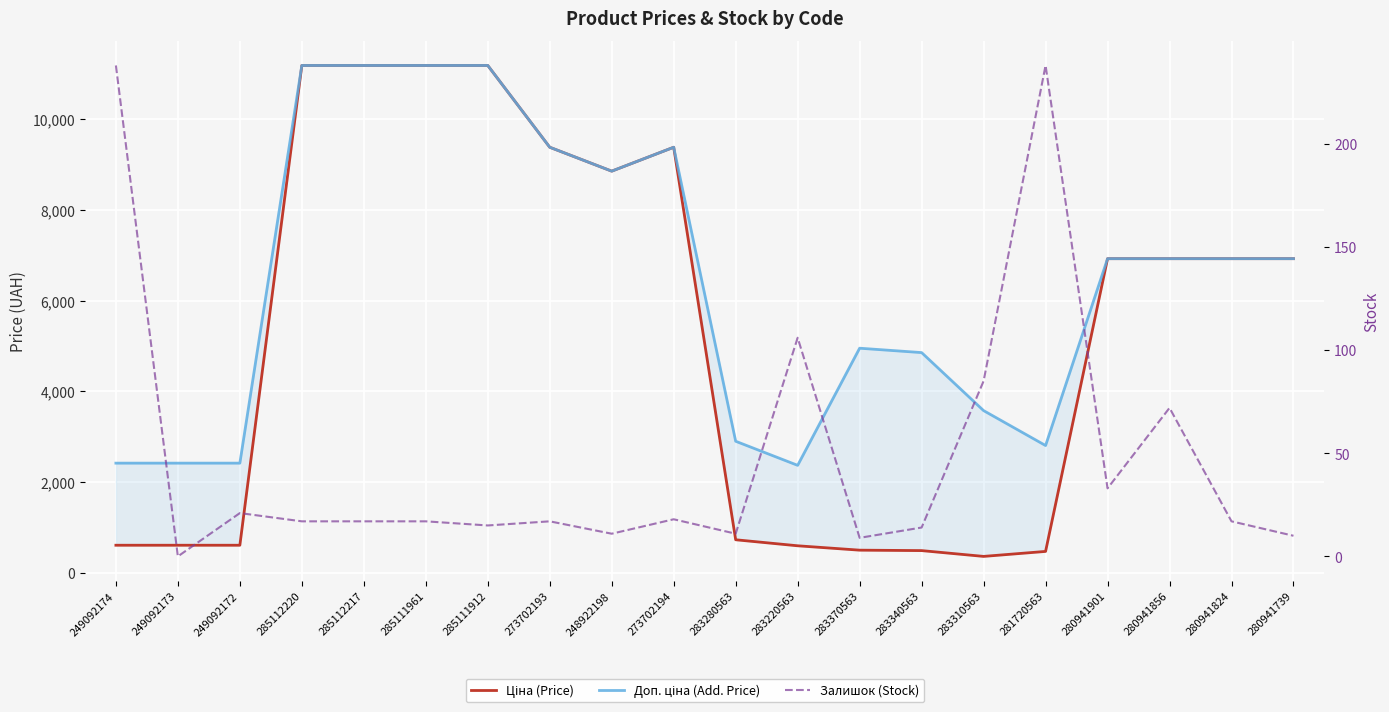

What is the label of the 10th point from the left?

273702194